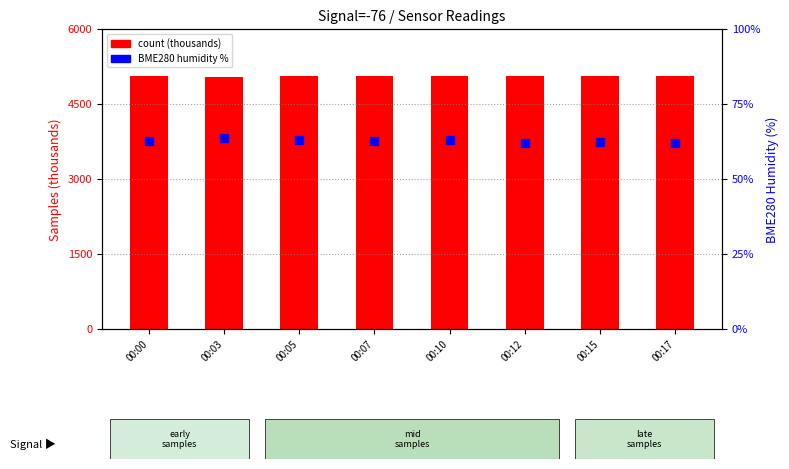

Which series reaches the maximum Y coordinate?

count (thousands)